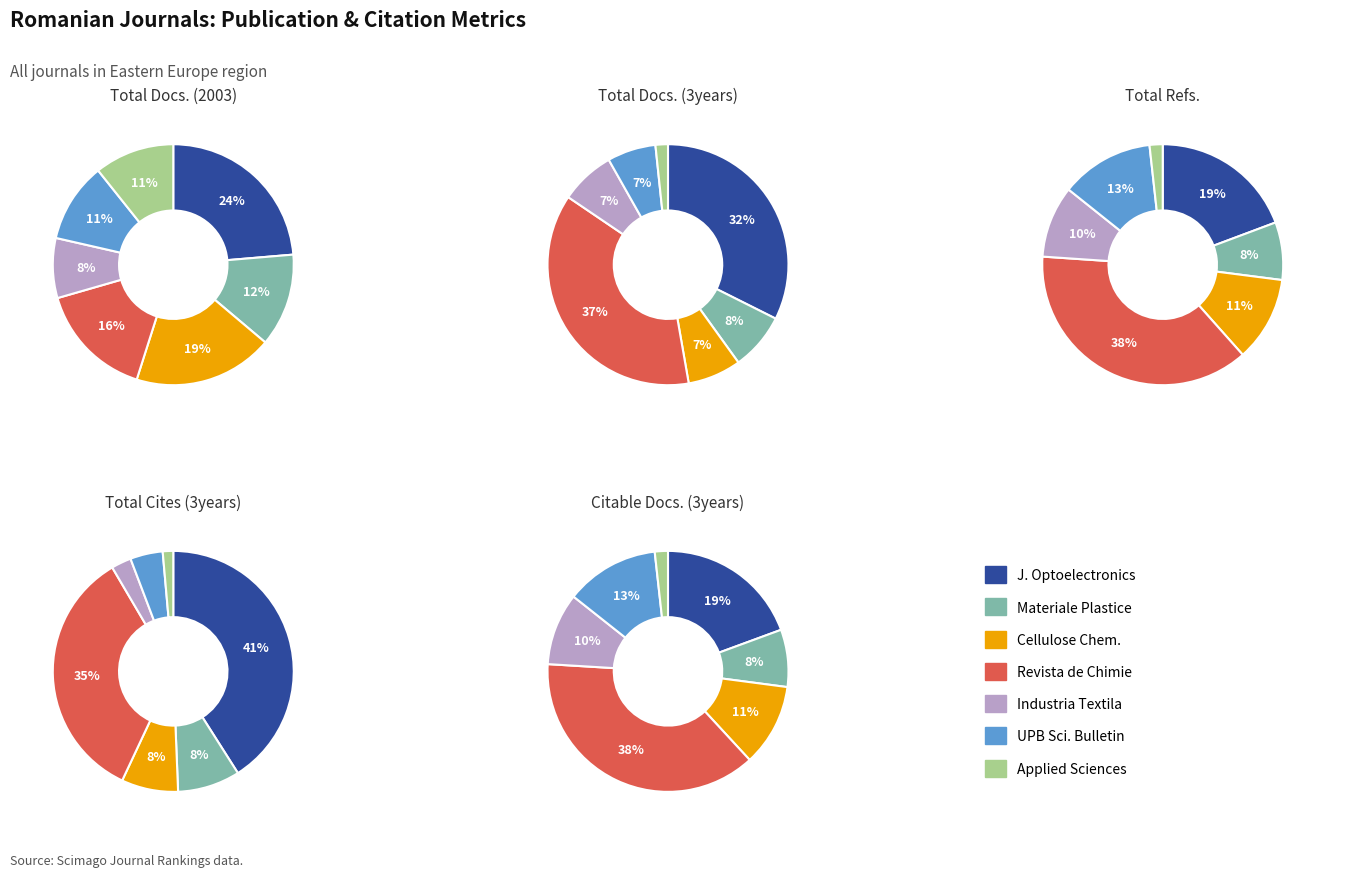

Is the sum of Materiale Plastice and Revista de Chimie greater than half?

No